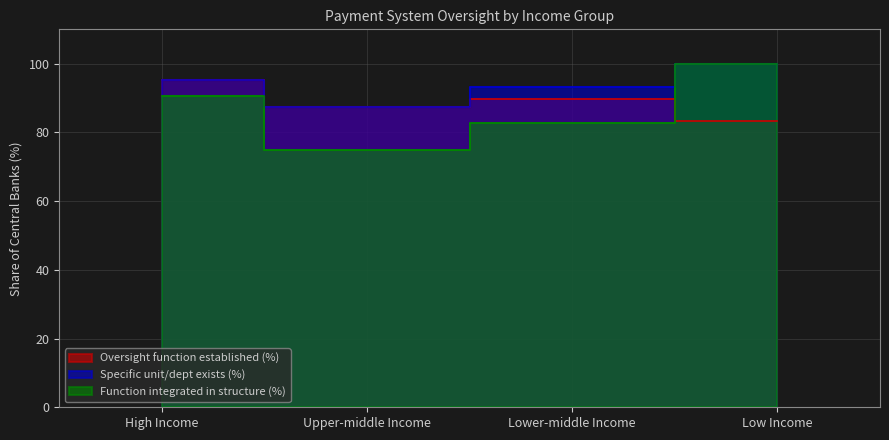

What is the greatest value displayed?

100.0